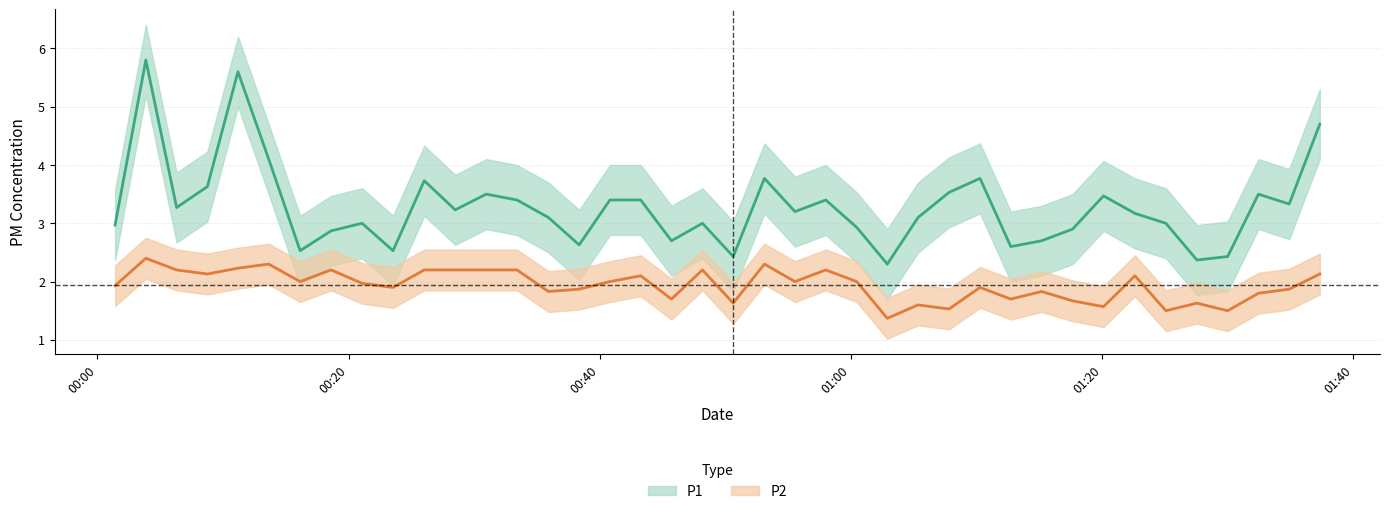

Reading left to right, list all the values displayed in this chart.

P1: 3.0	5.8	3.3	3.6	5.6	4.1	2.5	2.9	3.0	2.5	3.7	3.2	3.5	3.4	3.1	2.6	3.4	3.4	2.7	3.0	2.4	3.8	3.2	3.4	2.9	2.3	3.1	3.5	3.8	2.6	2.7	2.9	3.5	3.2	3.0	2.4	2.4	3.5	3.3	4.7
P2: 1.9	2.4	2.2	2.1	2.2	2.3	2.0	2.2	2.0	1.9	2.2	2.2	2.2	2.2	1.8	1.9	2.0	2.1	1.7	2.2	1.6	2.3	2.0	2.2	2.0	1.4	1.6	1.5	1.9	1.7	1.8	1.7	1.6	2.1	1.5	1.6	1.5	1.8	1.9	2.1